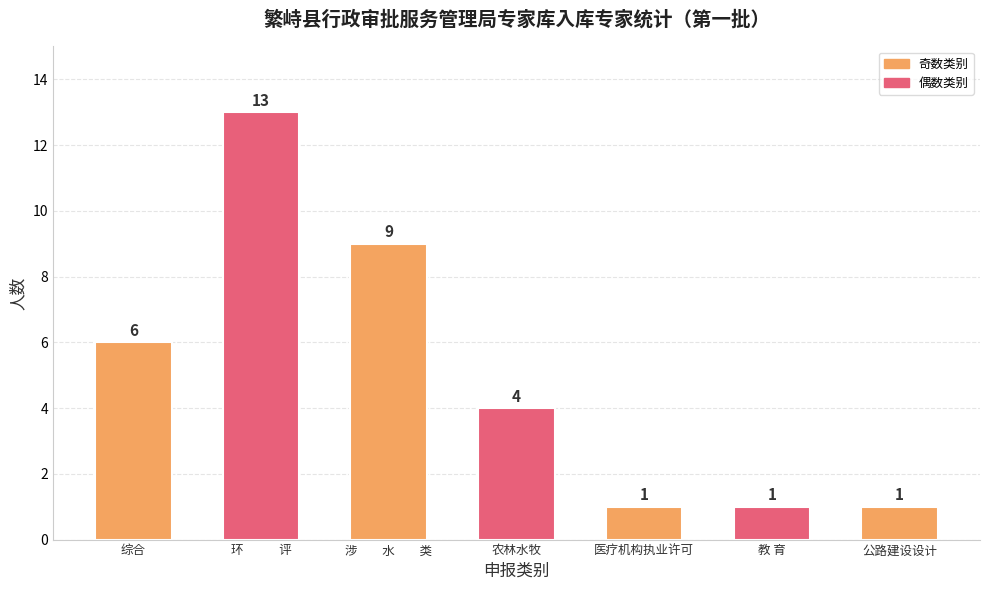

How many categories are shown in the chart?

7